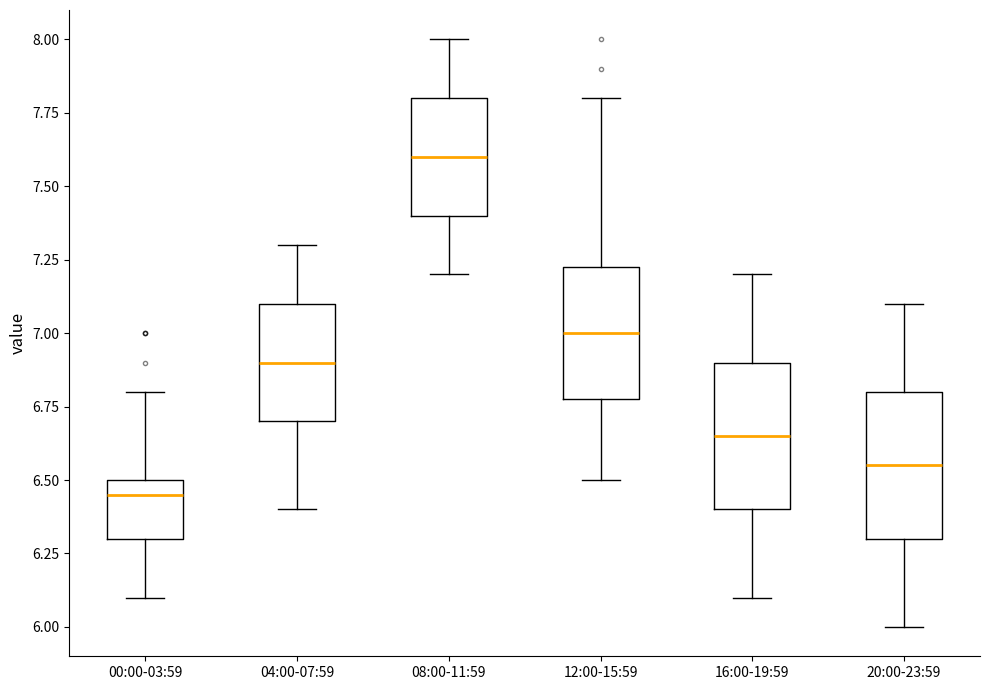

Reading left to right, transcribe this box plot: for each box, give where its median line is, the range the box spans, and where its two whiskers end, as read against the y-axis. The values are not printed on the chart, so give them approximately, as read against the axis.

00:00-03:59: median 6.45, box 6.30 to 6.50, whiskers 6.10 to 6.80
04:00-07:59: median 6.90, box 6.70 to 7.10, whiskers 6.40 to 7.30
08:00-11:59: median 7.60, box 7.40 to 7.80, whiskers 7.20 to 8.00
12:00-15:59: median 7.00, box 6.80 to 7.25, whiskers 6.50 to 7.80
16:00-19:59: median 6.65, box 6.40 to 6.90, whiskers 6.10 to 7.20
20:00-23:59: median 6.55, box 6.30 to 6.80, whiskers 6.00 to 7.10